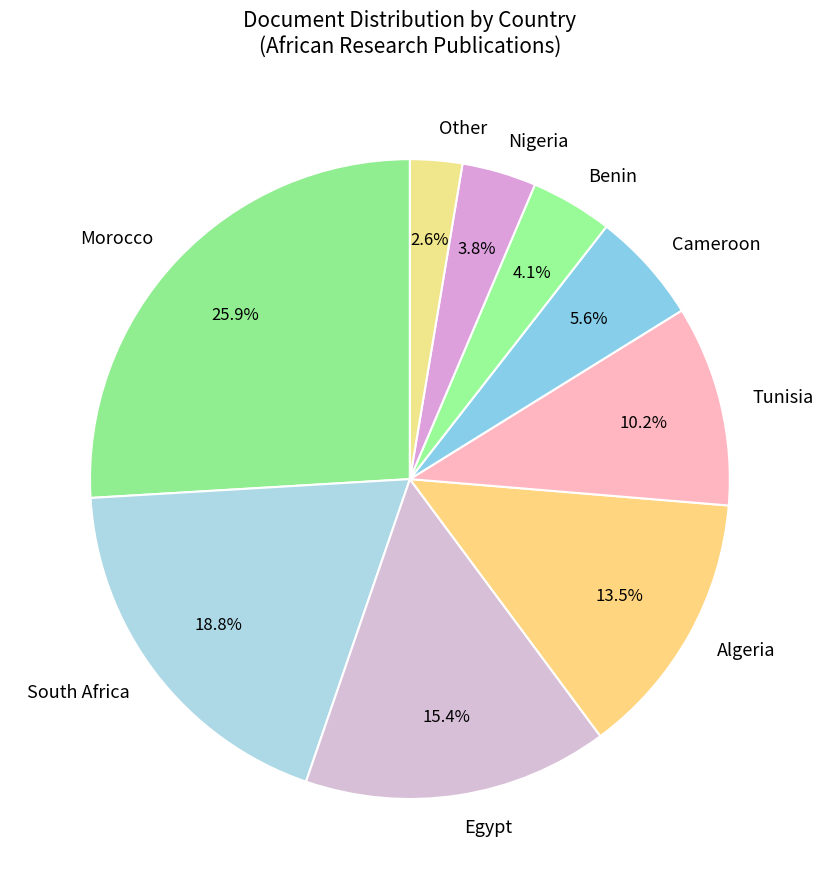

How many segments does this pie chart have?

9